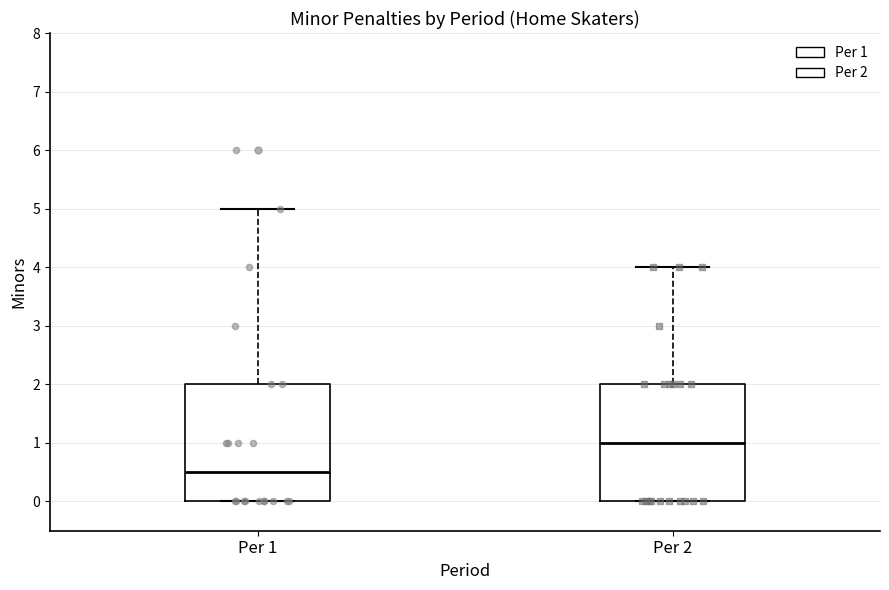

Reading left to right, transcribe this box plot: for each box, give where its median line is, the range the box spans, and where its two whiskers end, as read against the y-axis. The values are not printed on the chart, so give them approximately, as read against the axis.

Per 1: median 0.5, box 0.0 to 2.0, whiskers 0.0 to 5.0
Per 2: median 1.0, box 0.0 to 2.0, whiskers 0.0 to 4.0